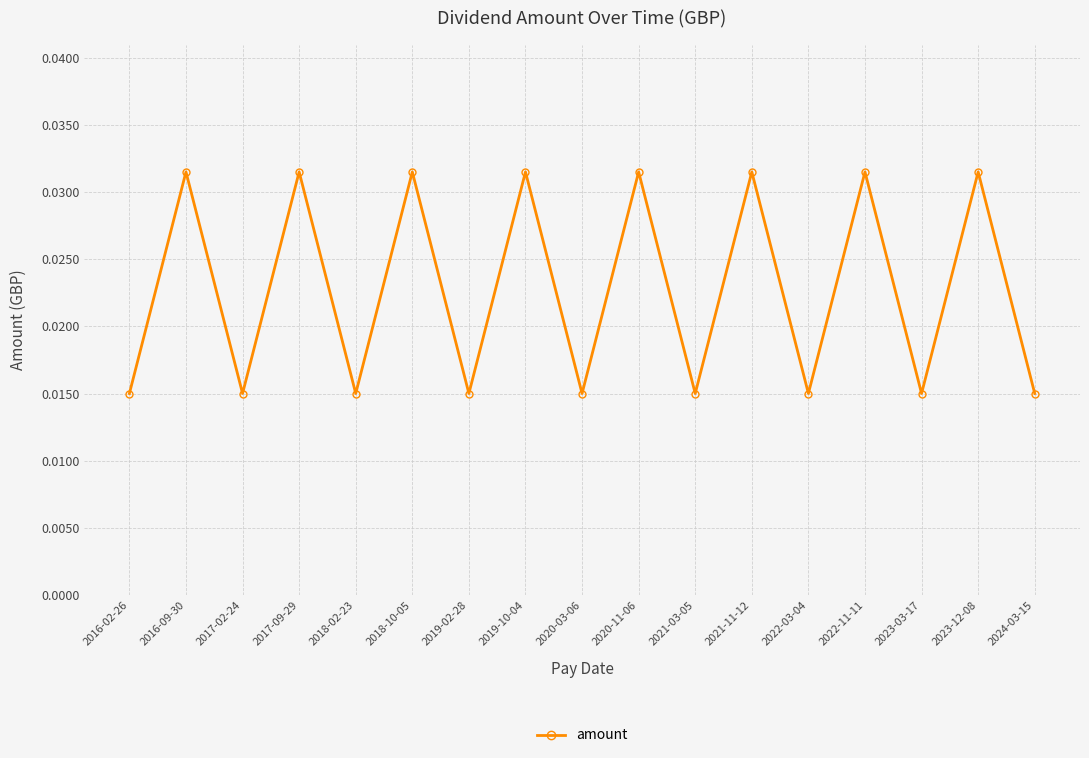

How many series are shown in this chart?

1